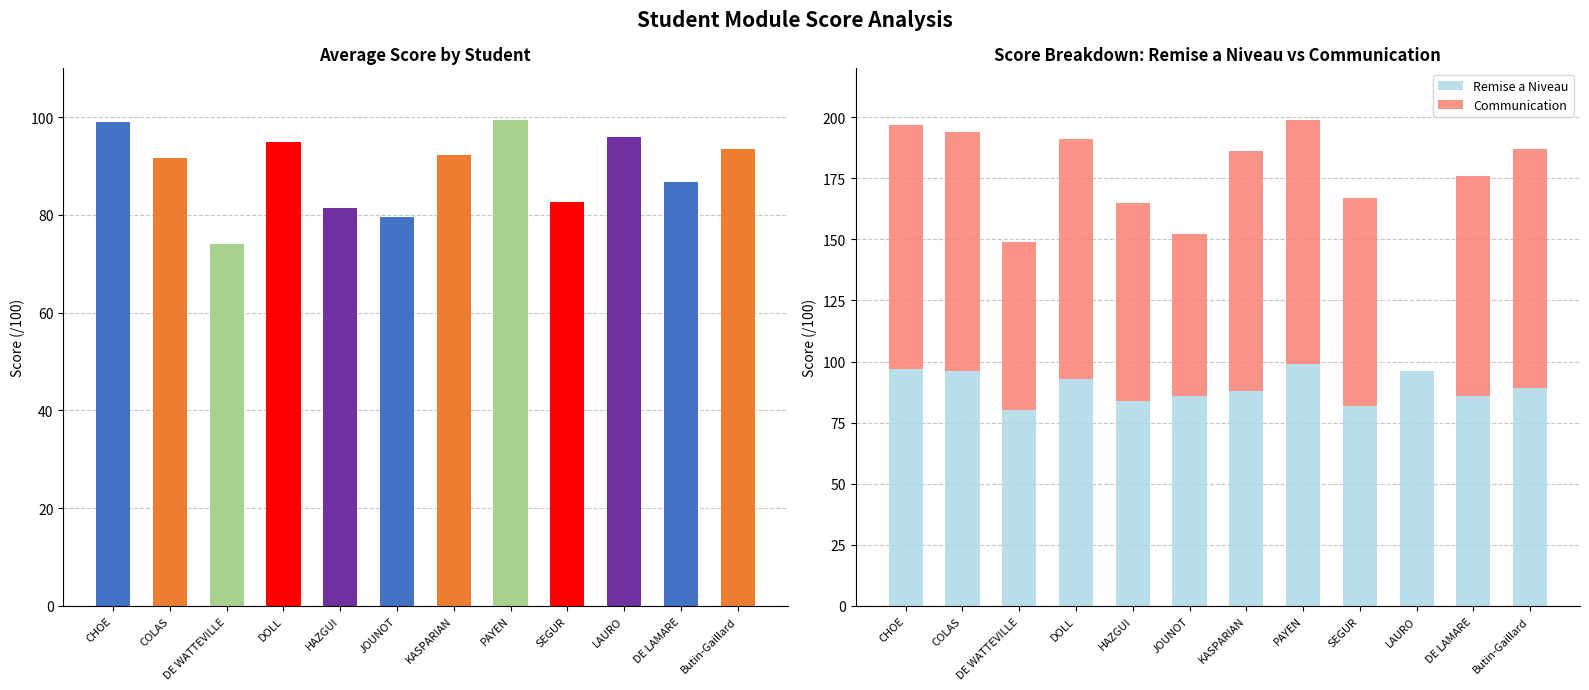

Which series has the widest spread of values?

Communication